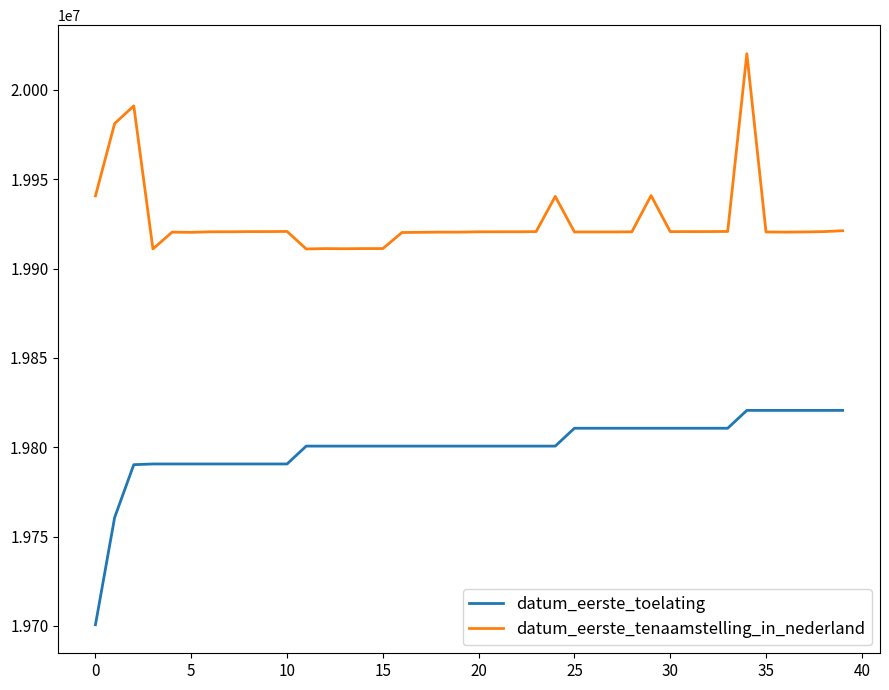

What is the smallest value displayed?

19700630